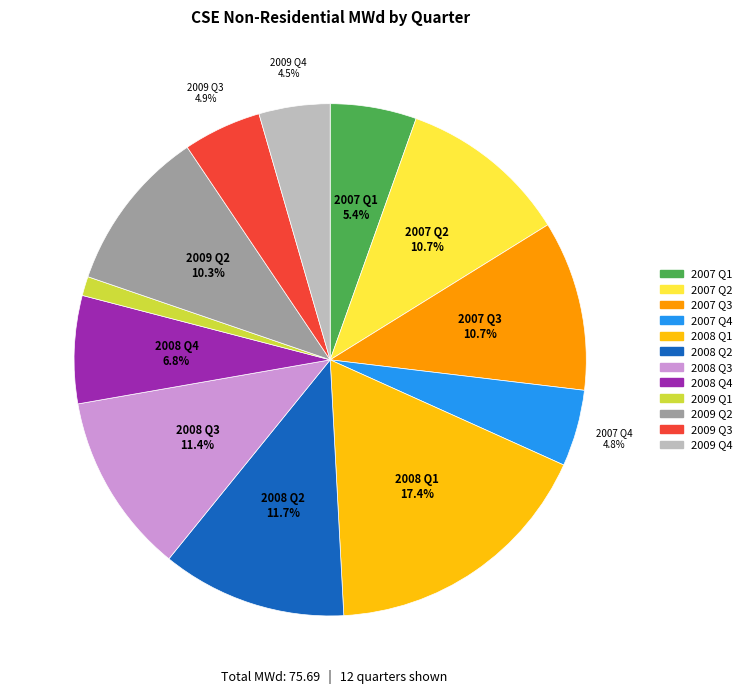

How many slices are in this pie chart?

12